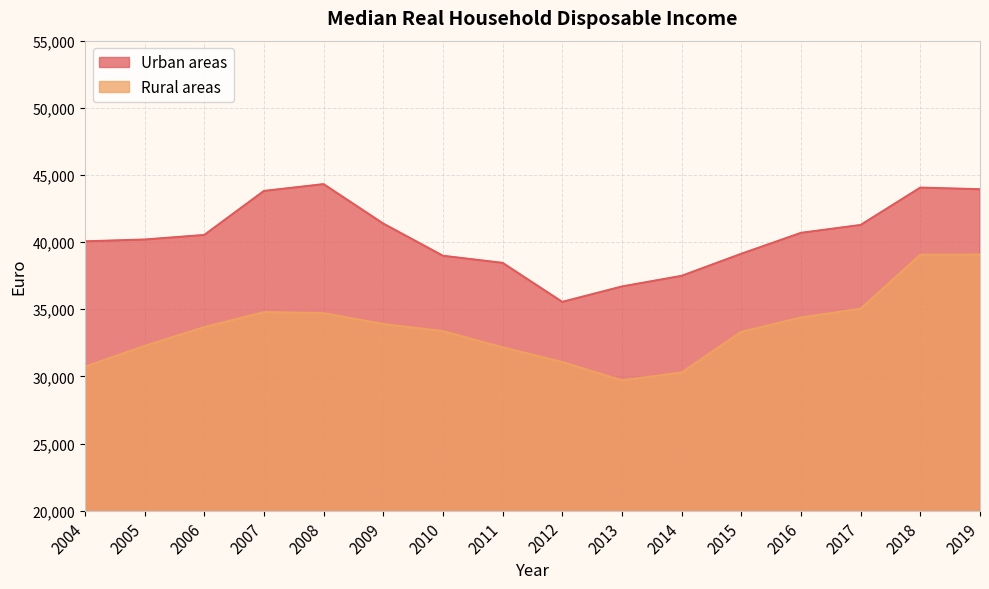

Reading left to right, transcribe all the data shown in this chart.

Urban areas: 2004=40056	2005=40190	2006=40529	2007=43807	2008=44315	2009=41379	2010=38981	2011=38451	2012=35546	2013=36694	2014=37486	2015=39129	2016=40687	2017=41275	2018=44057	2019=43936
Rural areas: 2004=30717	2005=32269	2006=33668	2007=34787	2008=34705	2009=33901	2010=33370	2011=32165	2012=31070	2013=29704	2014=30291	2015=33317	2016=34384	2017=35038	2018=39064	2019=39072